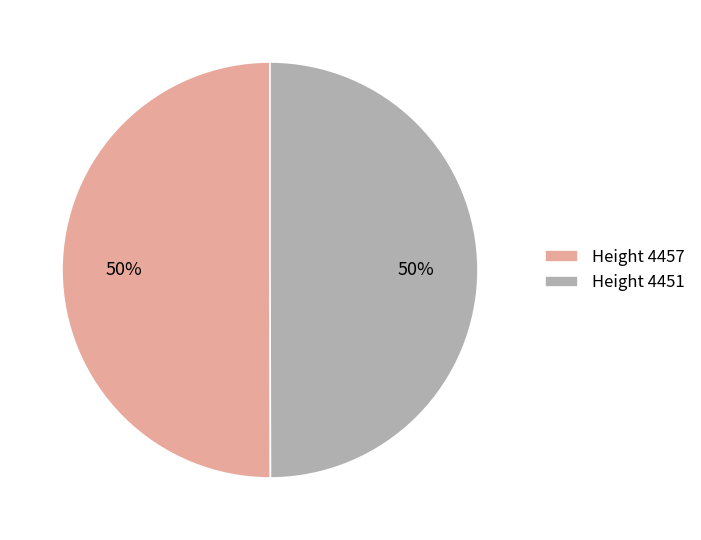

True or false: Height 4457 accounts for 61% of the total.

False